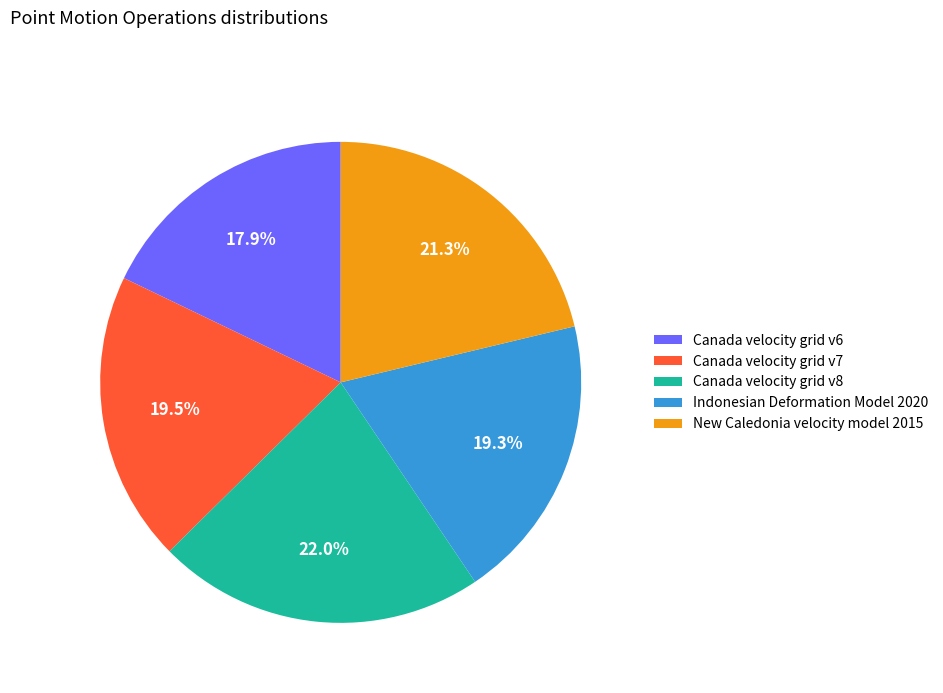

To the nearest percent, what is the difference between the largest and smallest slice percentages?

4%